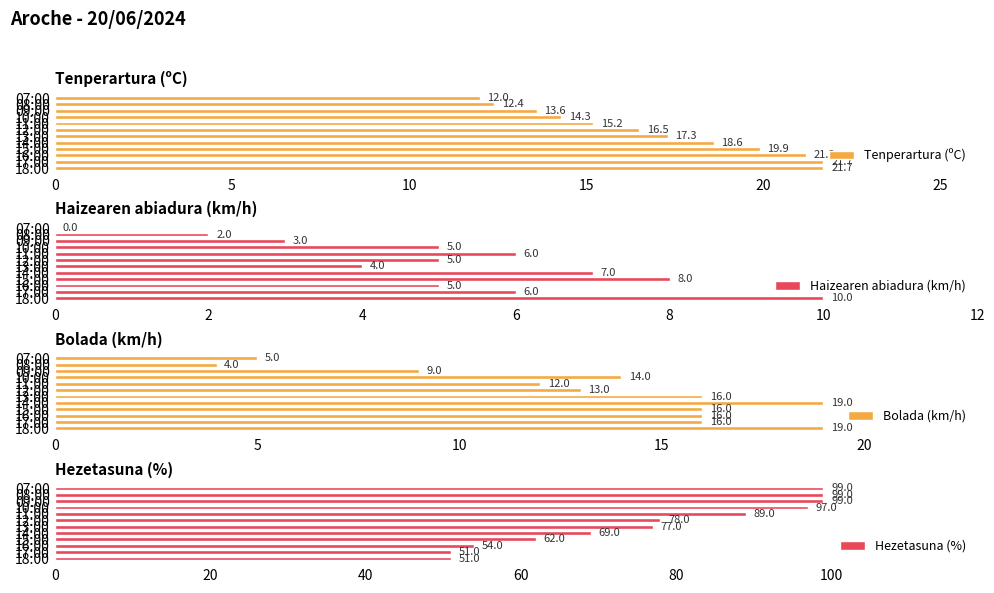

What is the average value of the Bolada (km/h) series?

13.2